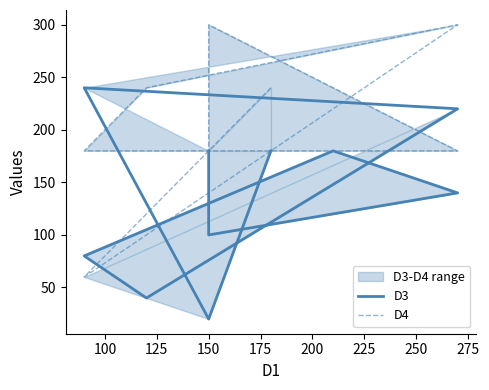

True or false: D3 has more than 2 interior local peaks.

False